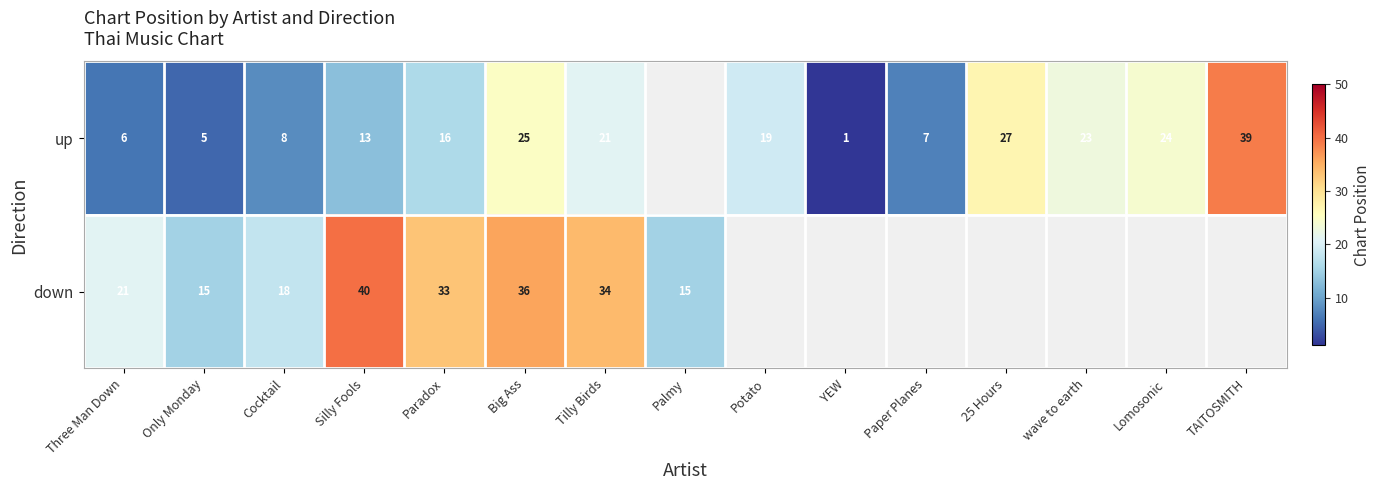

What is the total value across all series at Paradox?

49